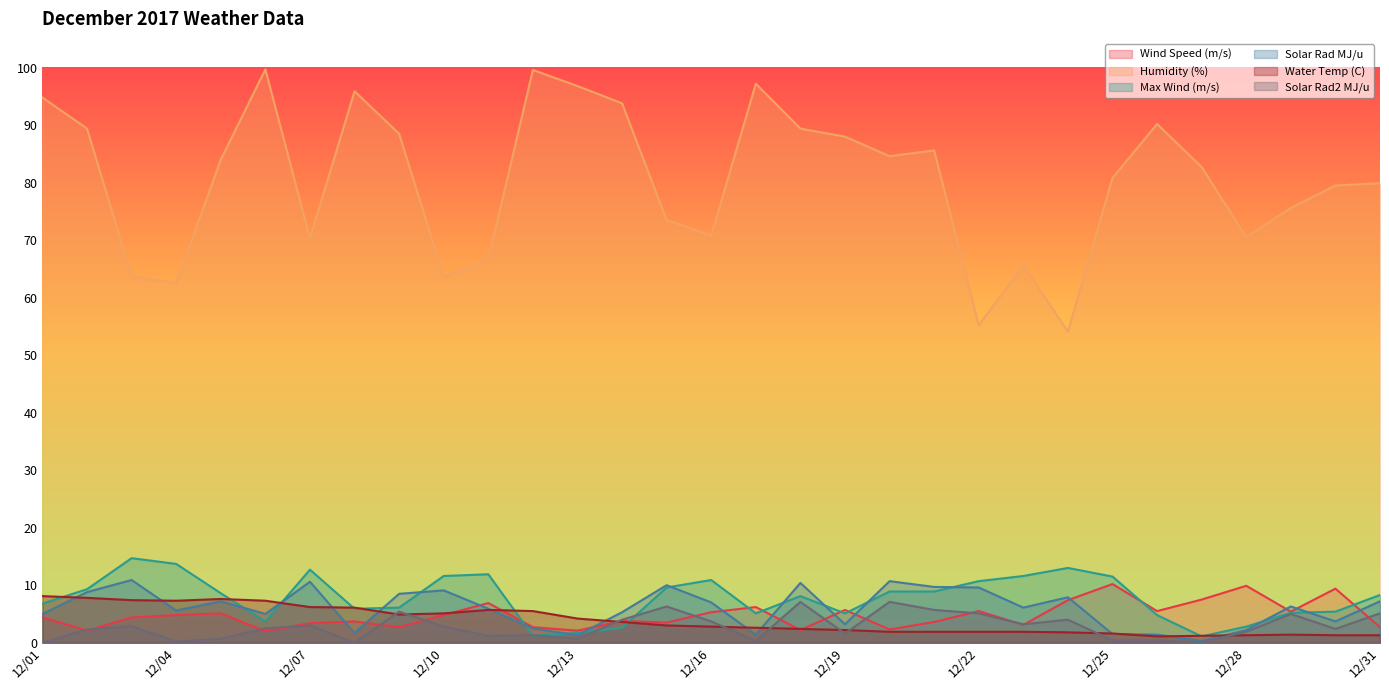

At which label does Humidity (%) first exceed 82?

12/01